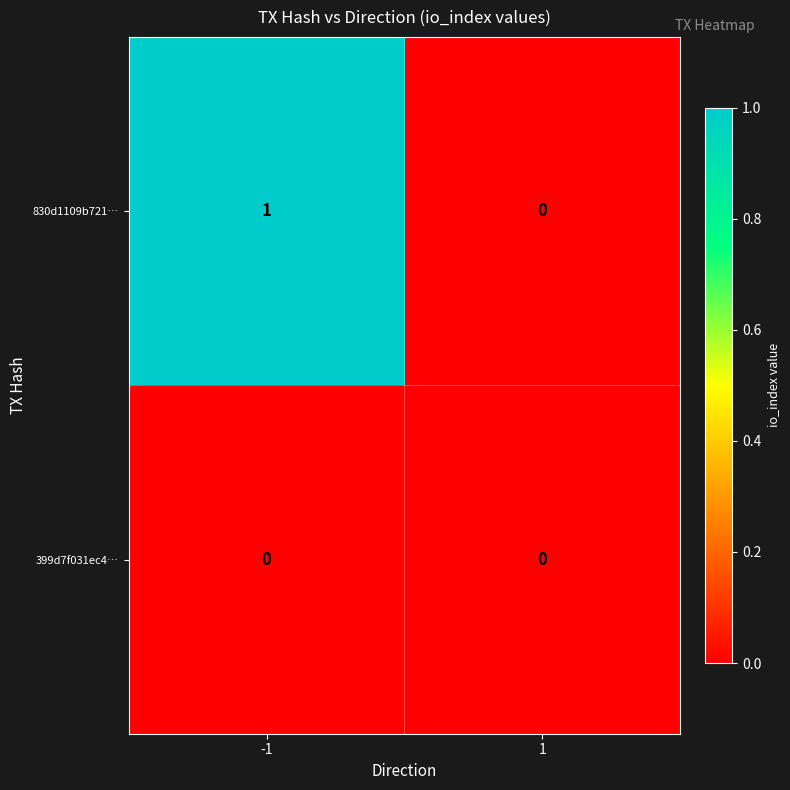

At -1, list the series in order from largest to smallest.

830d1109b721…, 399d7f031ec4…